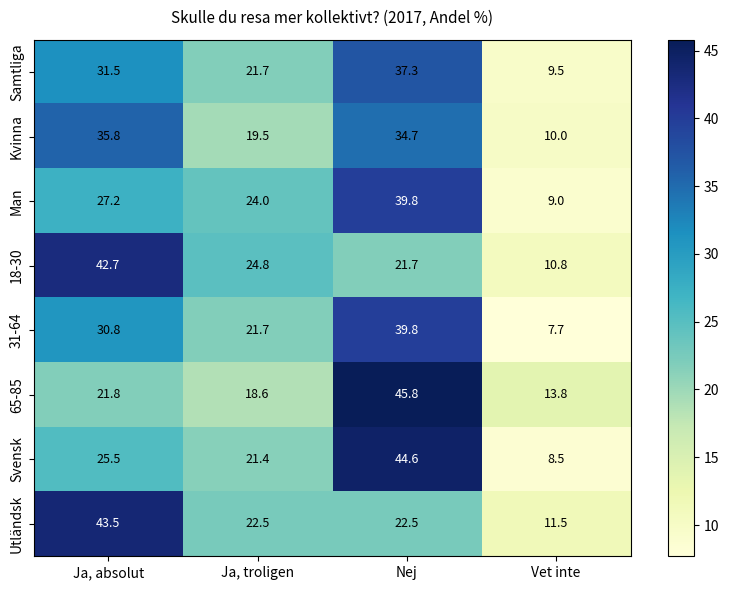

What is the maximum value shown in the chart?

45.8